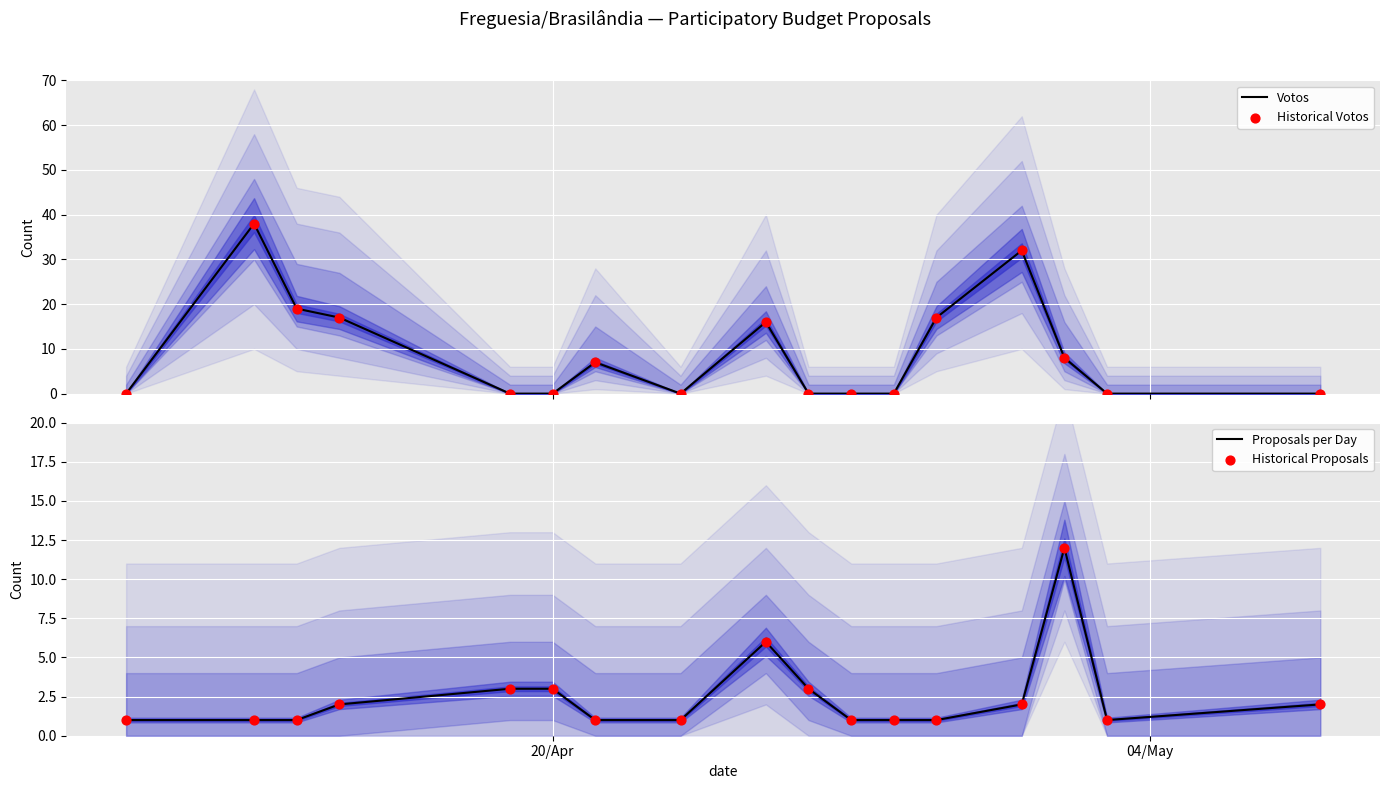

Which series contains the highest Y value?

Votos